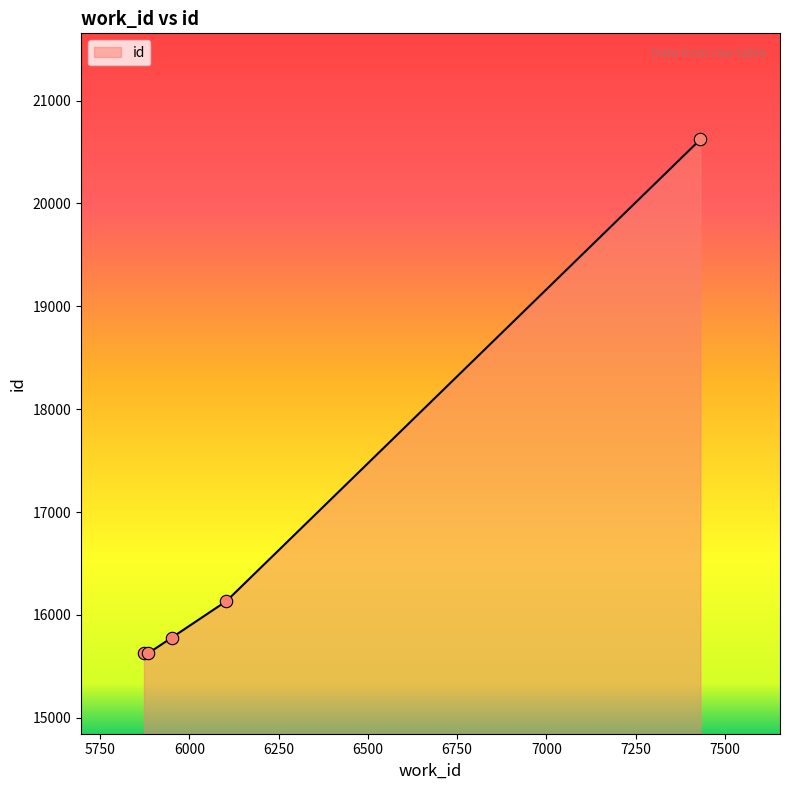

True or false: the data has more than 1 interior local peaks.

False